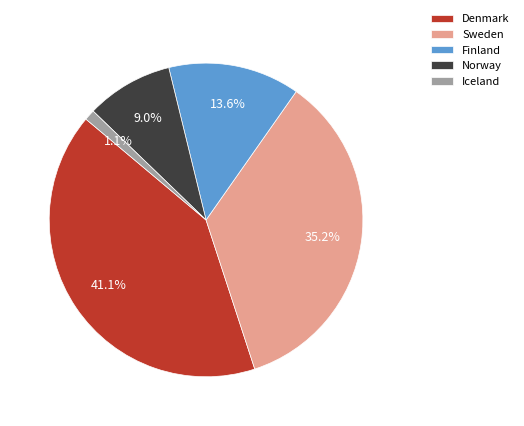

Between Iceland and Sweden, which is larger?

Sweden